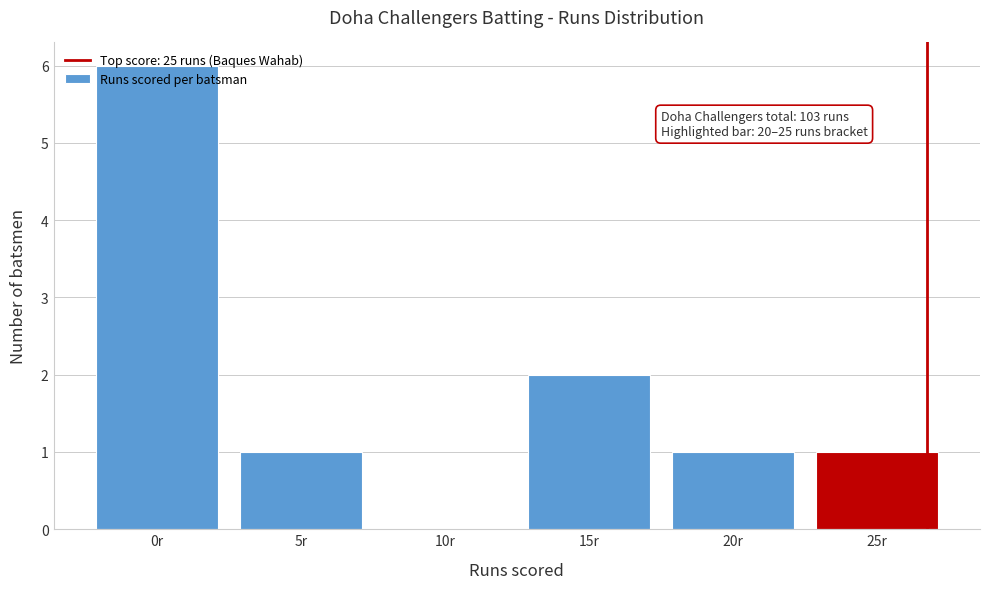

What is the sum of all values?

11